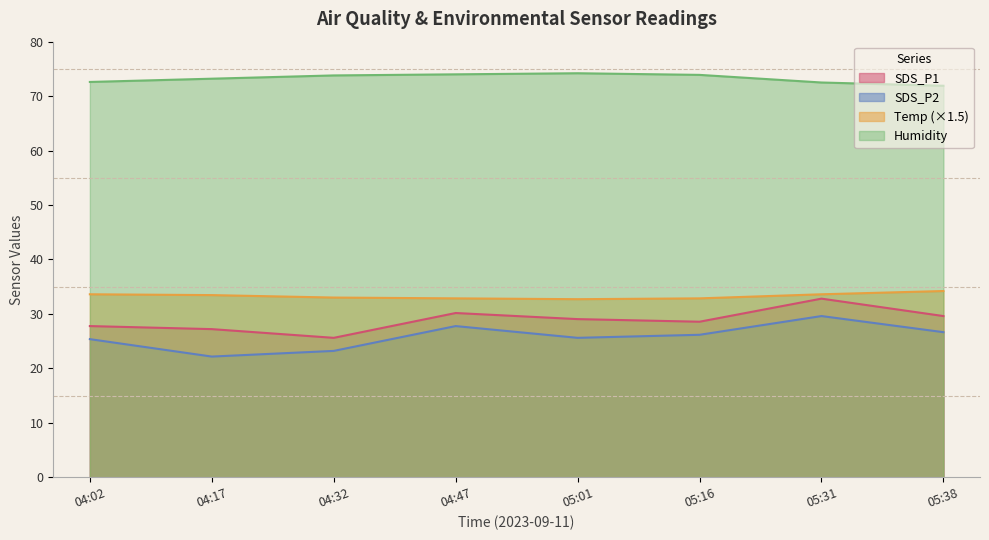

What is the sum of all SDS_P2 values?

206.5